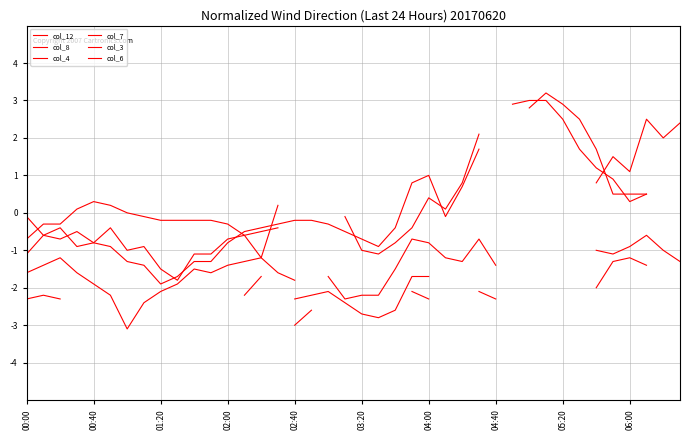

How many values in col_12 are above zero?

4